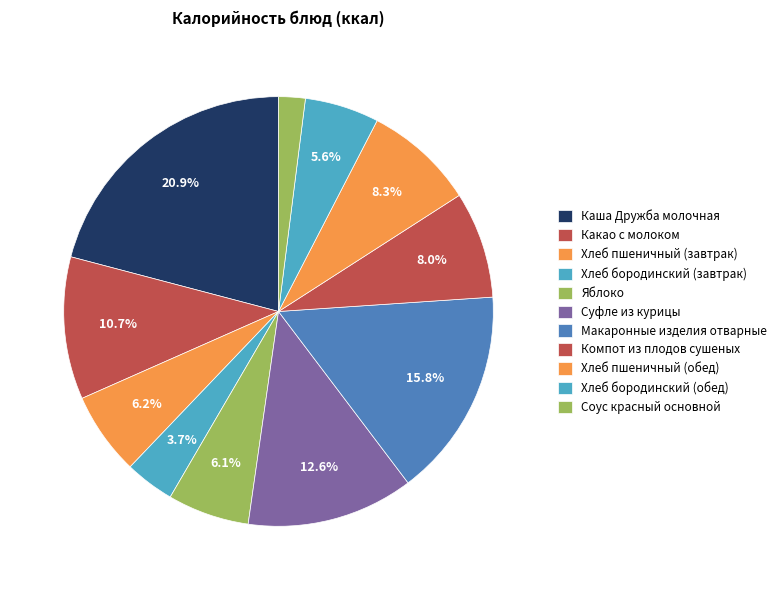

What is the smallest slice in the pie chart?

Соус красный основной